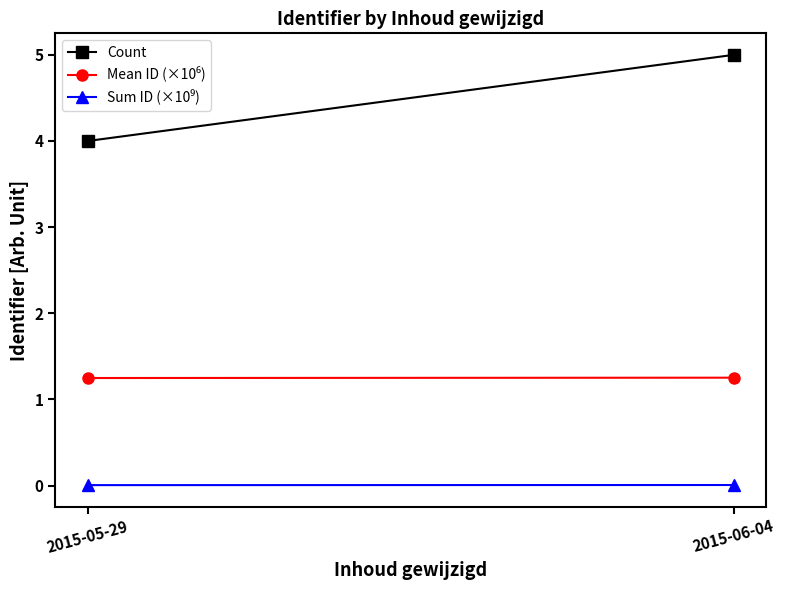

What value does the Count series have at 2015-05-29?

4.0